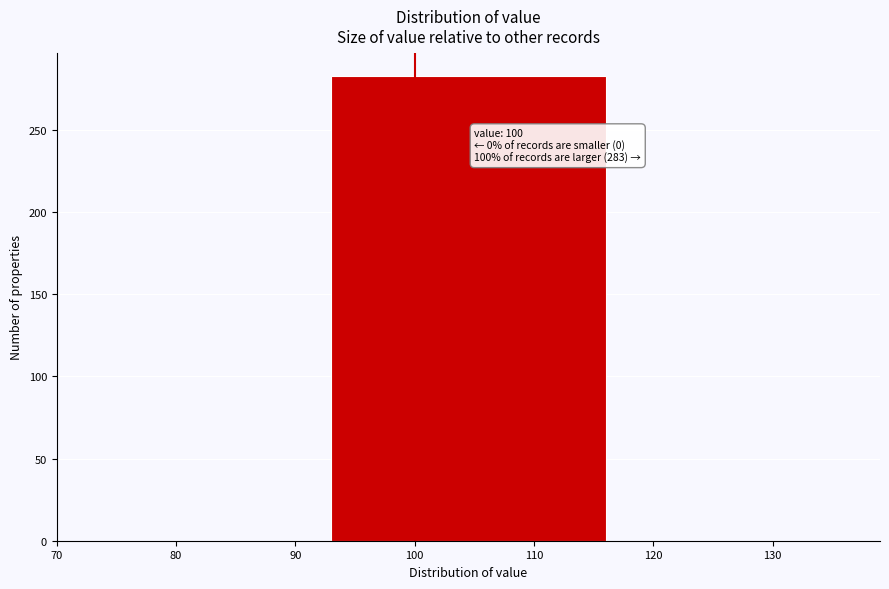

Which range on the x-axis has the tallest bar?

93 to 116